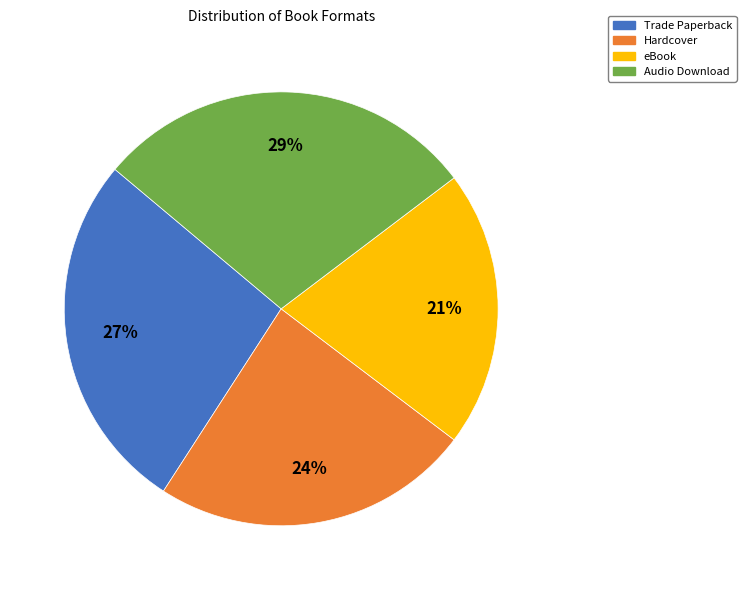

Which slice is the largest?

Audio Download